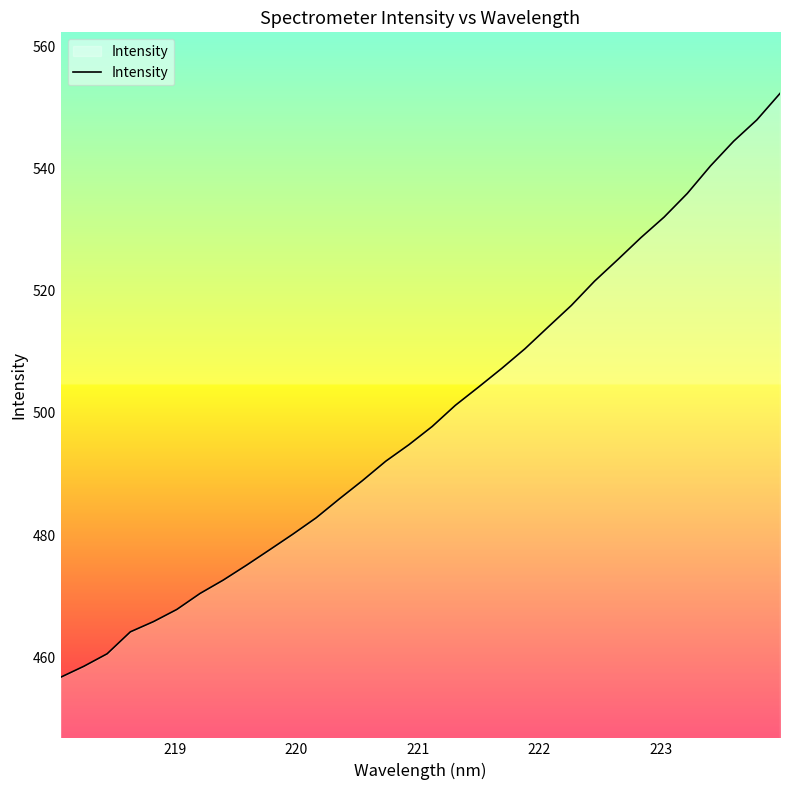

What is the maximum value shown in the chart?

552.3